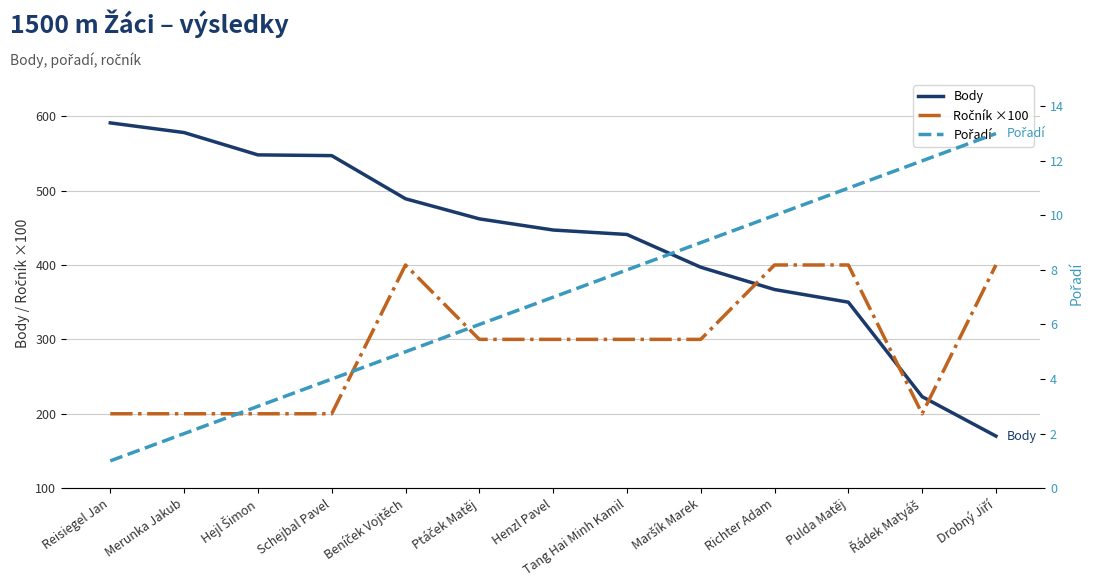

Rank the series at Beníček Vojtěch from lowest to highest value.

Pořadí, Ročník ×100, Body